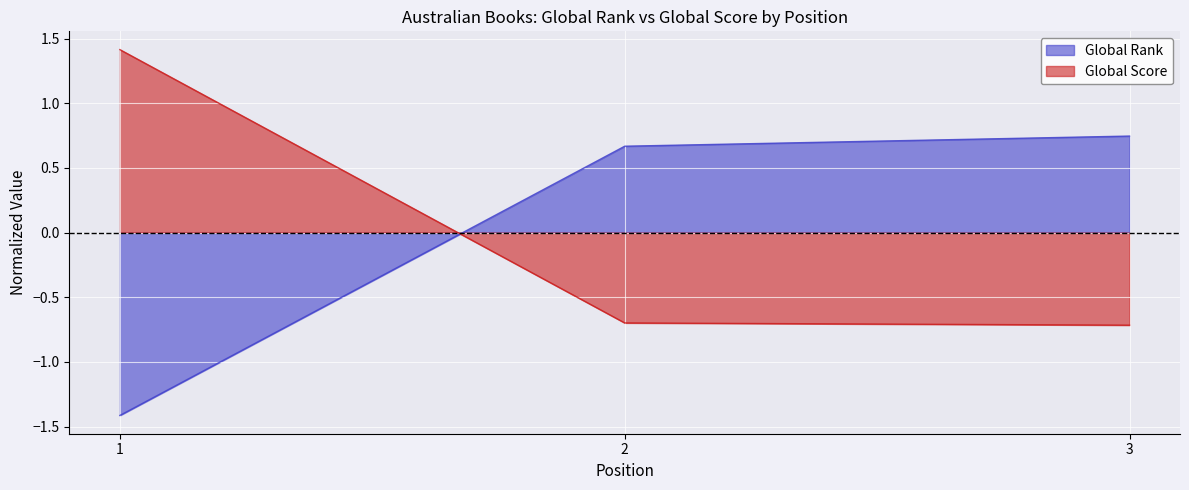

Rank the series by their average value, from highest to lowest.

Global Rank, Global Score